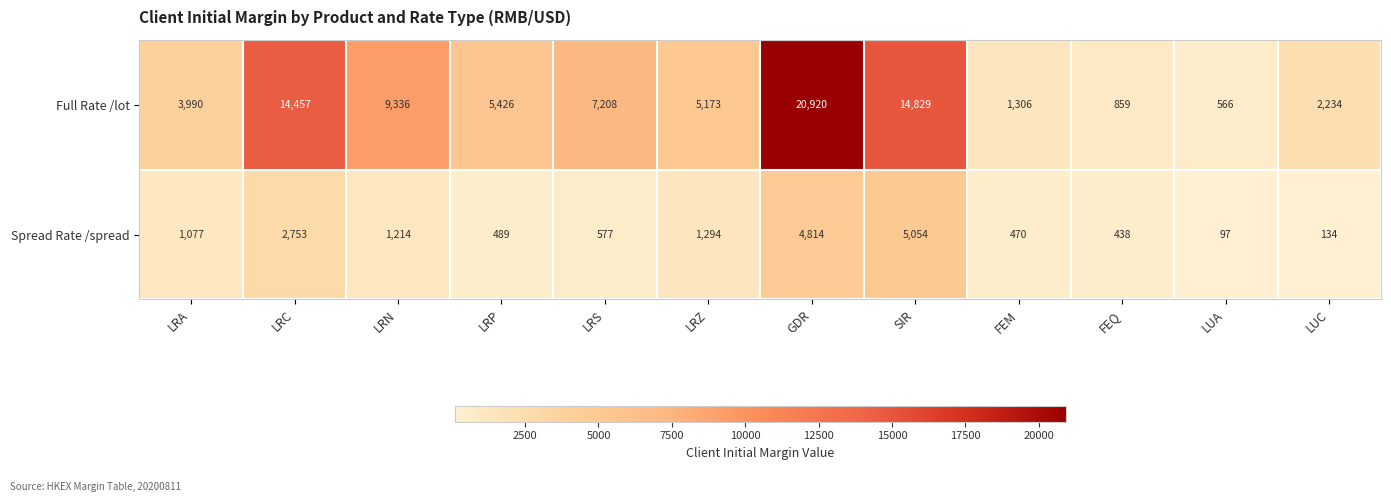

At how many categories does at least one series exceed 10686?

3